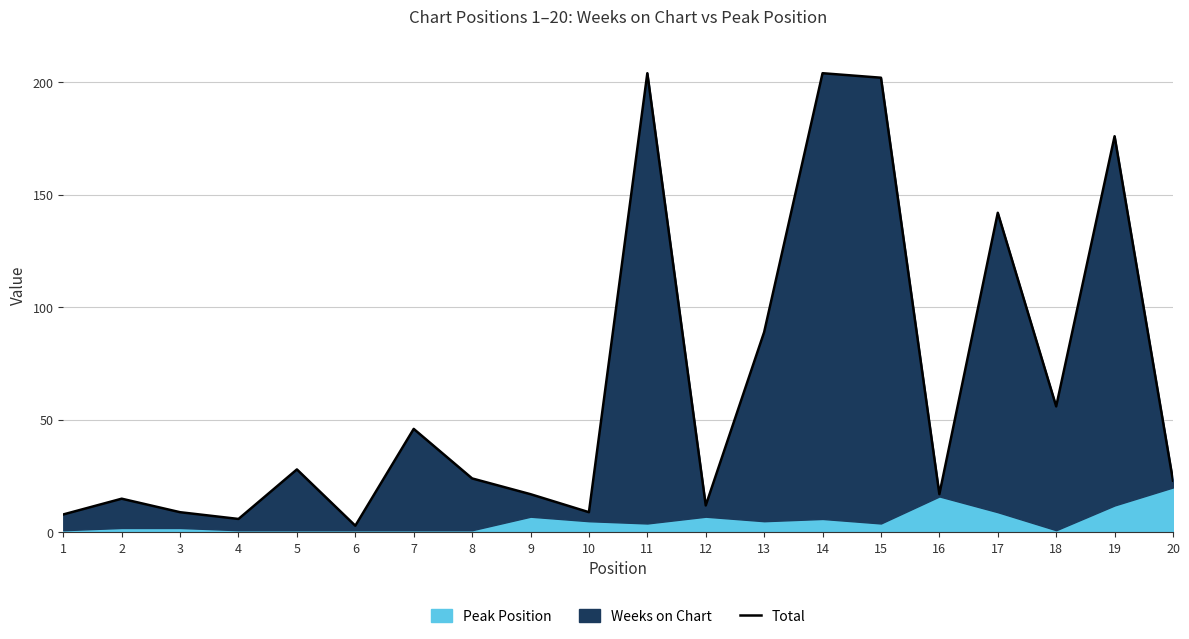

Reading left to right, what are all the values shown in this chart?

8	15	9	6	28	3	46	24	17	9	204	12	89	204	202	17	142	56	176	23